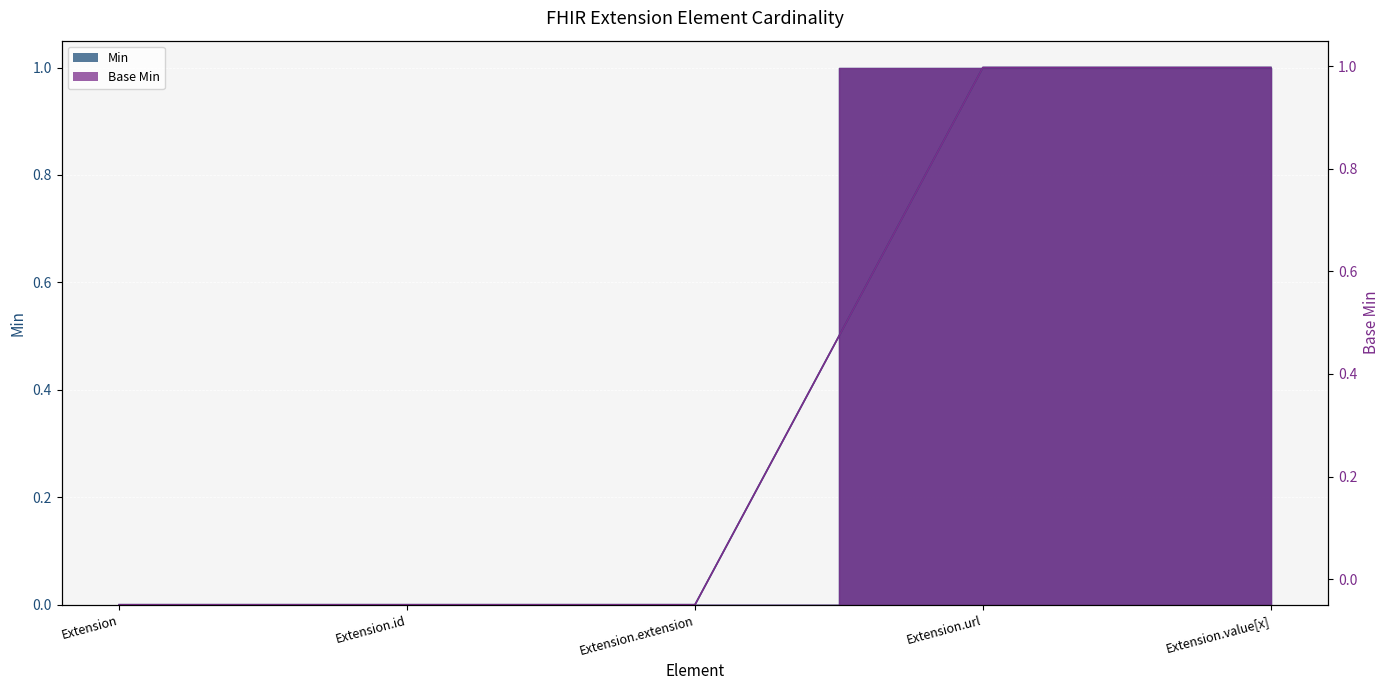

What is the total value across all series at Extension.url?

2